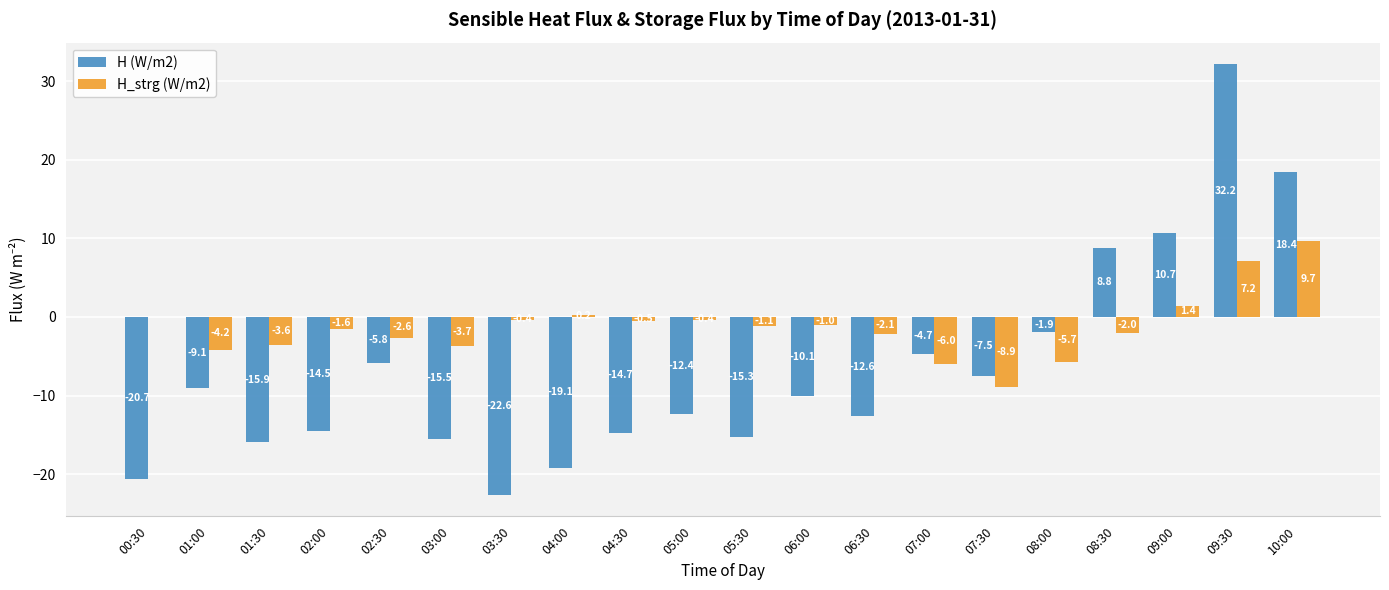

What is the difference between the H_strg (W/m2) values at 08:00 and 08:30?

3.7